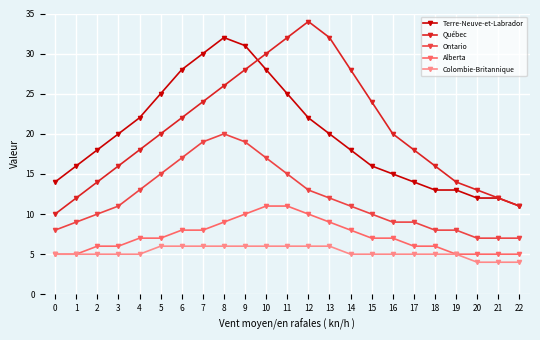

Rank the series by their maximum value, from highest to lowest.

Québec, Terre-Neuve-et-Labrador, Ontario, Alberta, Colombie-Britannique